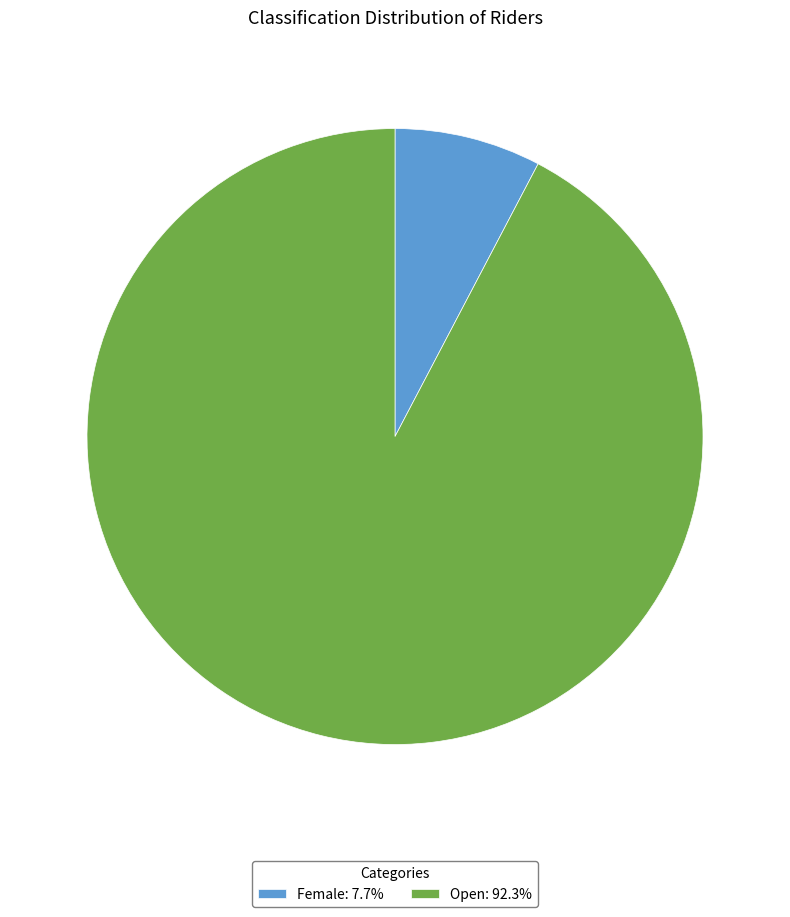

Combined, do Female: 7.7% and Open: 92.3% account for over 50%?

Yes